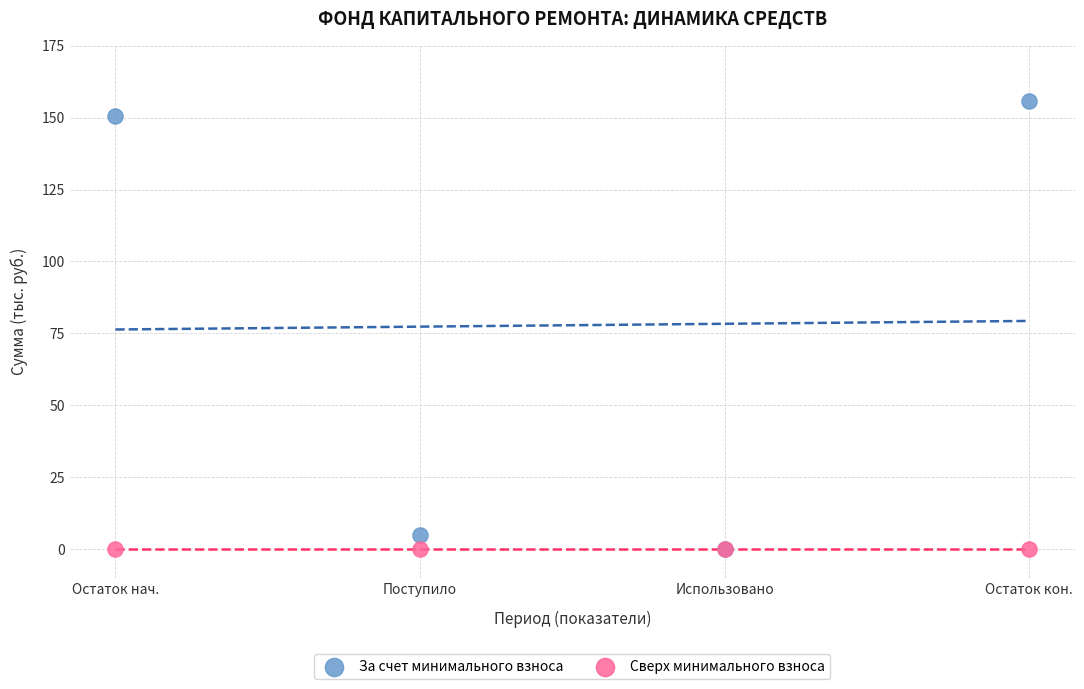

What are all the series names shown in the legend?

За счет минимального взноса, Сверх минимального взноса